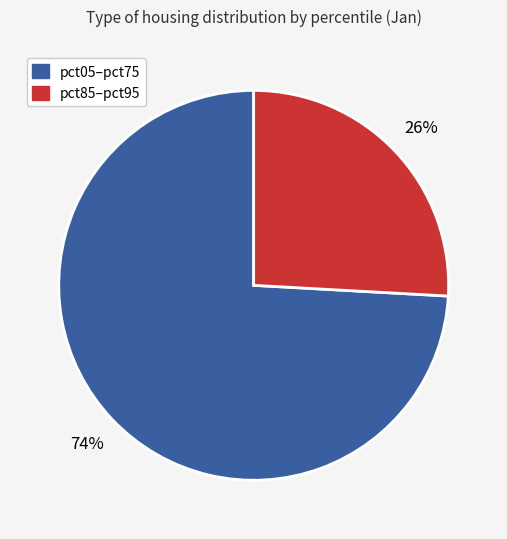

Is there any slice that represents more than half of the pie?

Yes